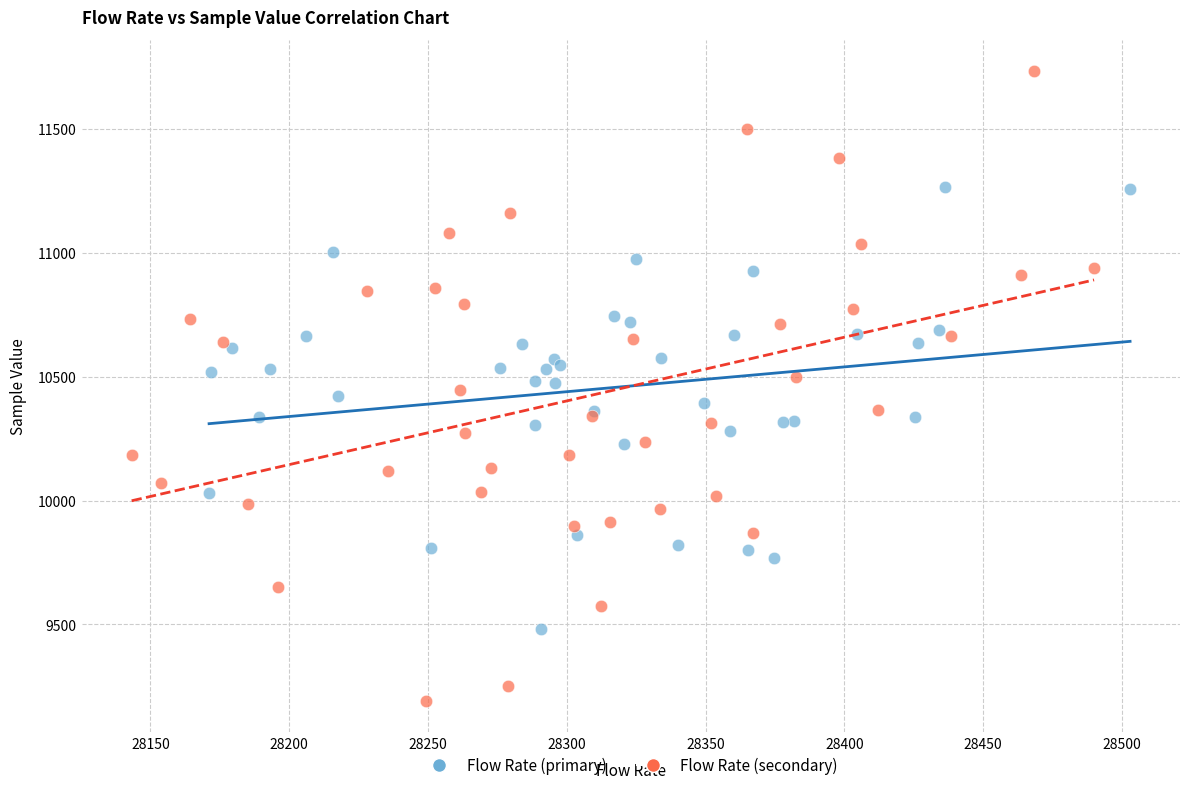

Which series has the widest spread of Y values?

Flow Rate (secondary)